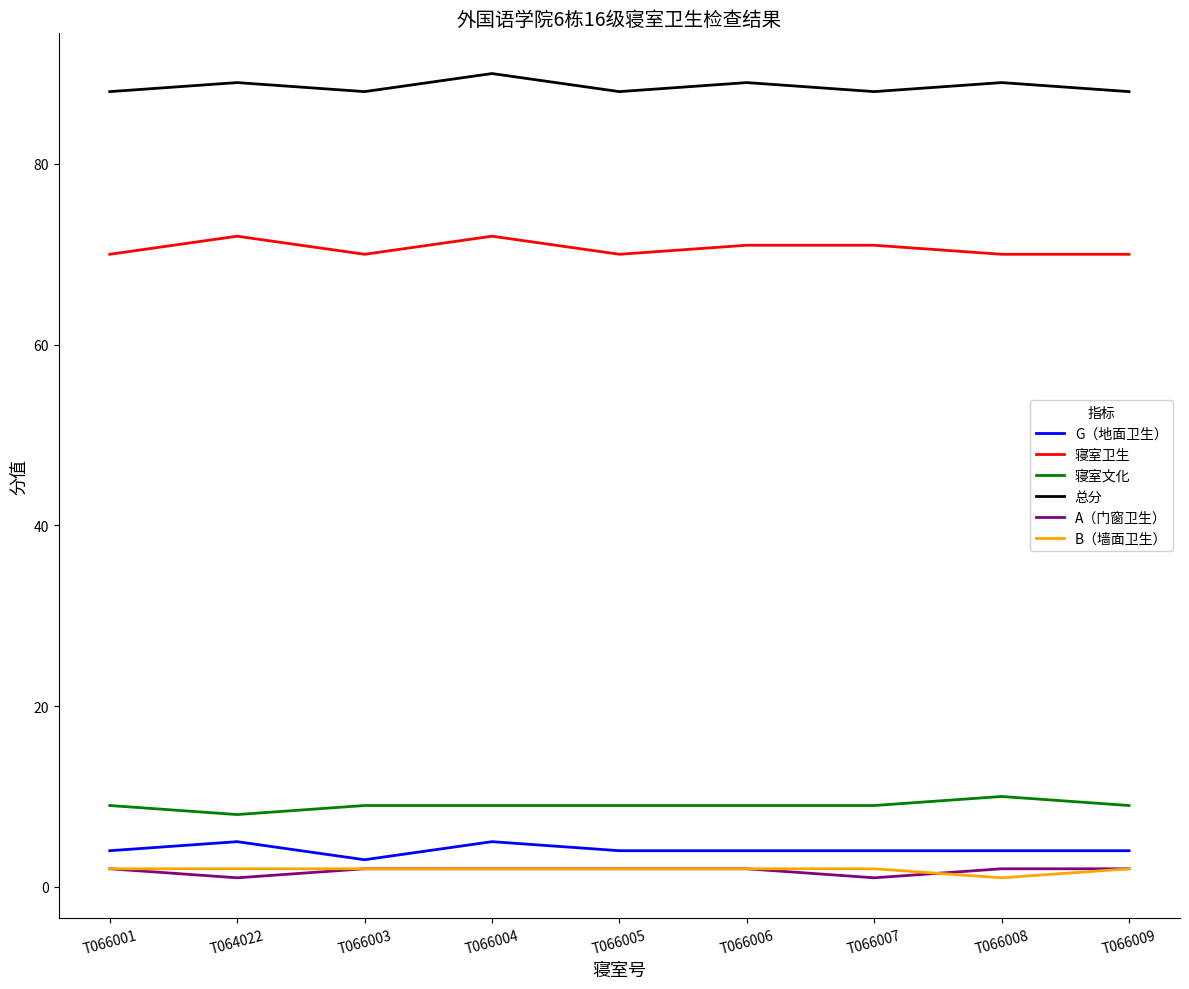

True or false: B（墙面卫生） has a value of 2 at T066009.

True